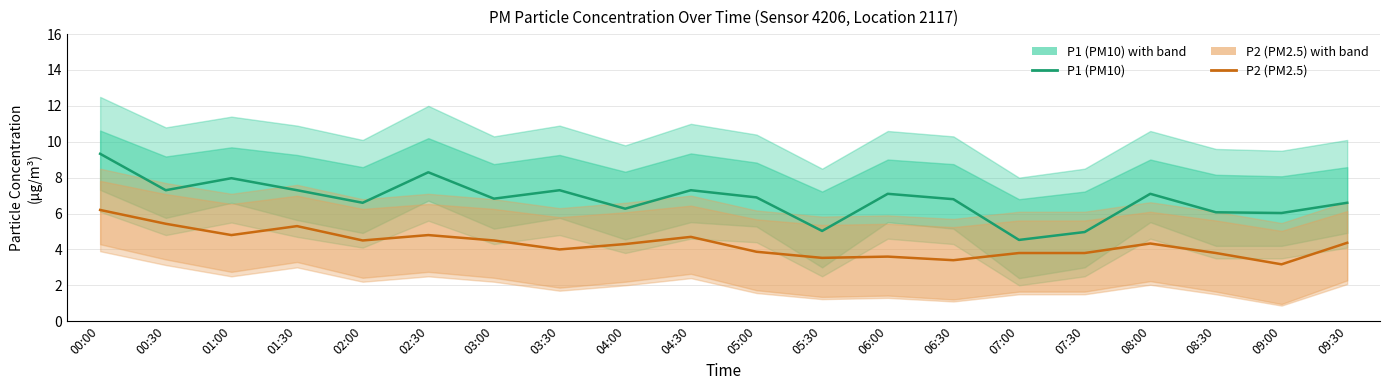

In P1 (PM10), how many points are higher than both neighbors (excluding endpoints)?

6